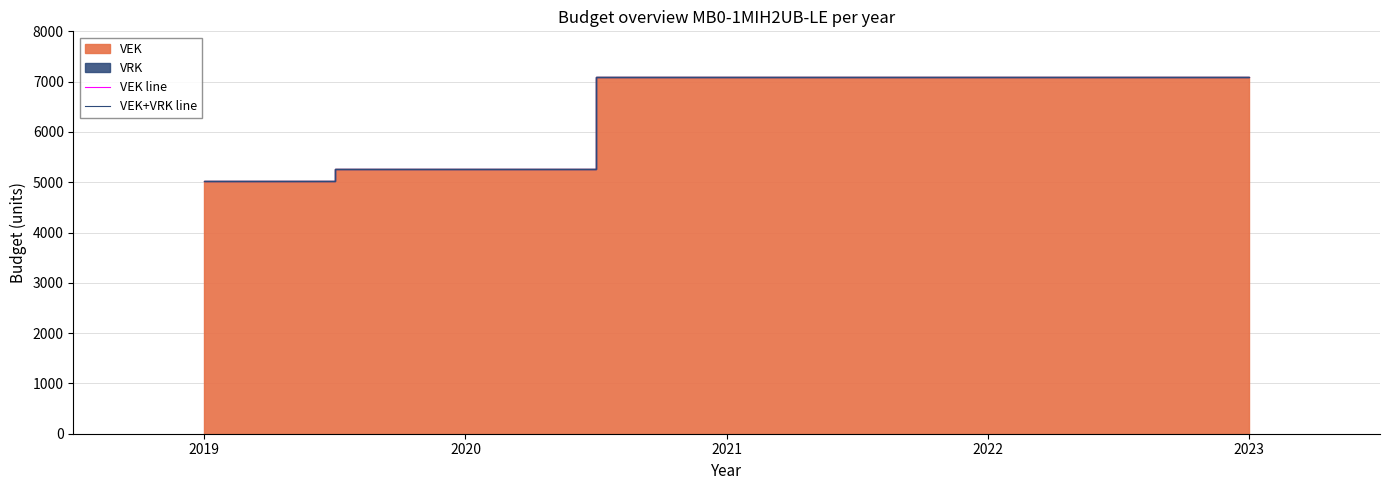

True or false: VEK line has more than 0 interior local peaks.

False